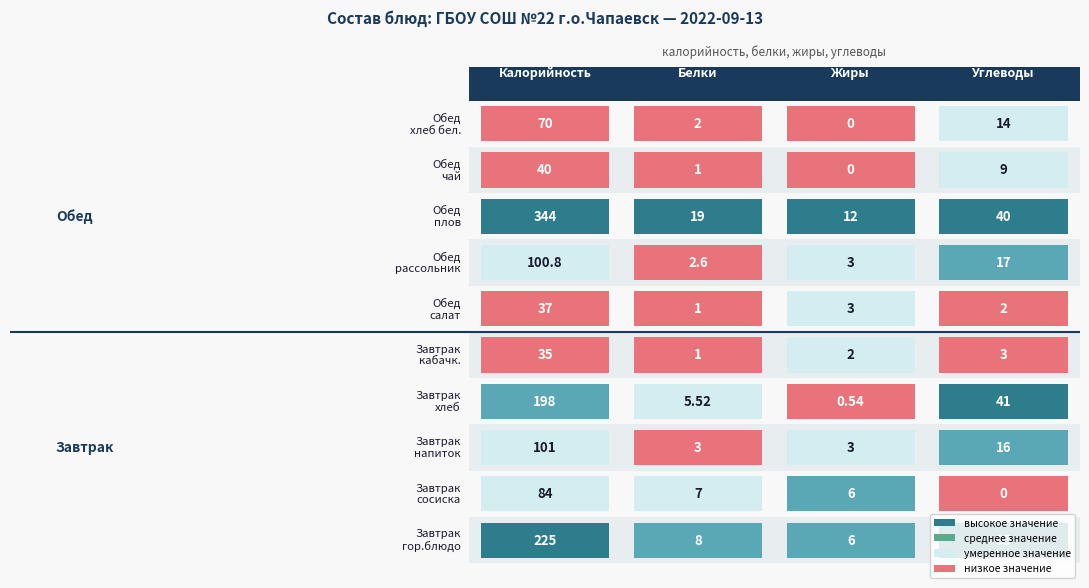

The value of Завтрак at 0 is 225.0. True or false?

True